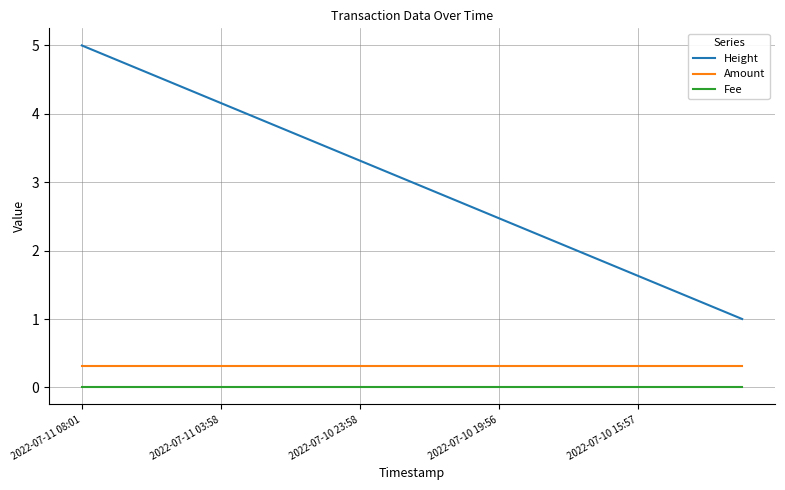

True or false: Amount and Fee cross at least once.

False